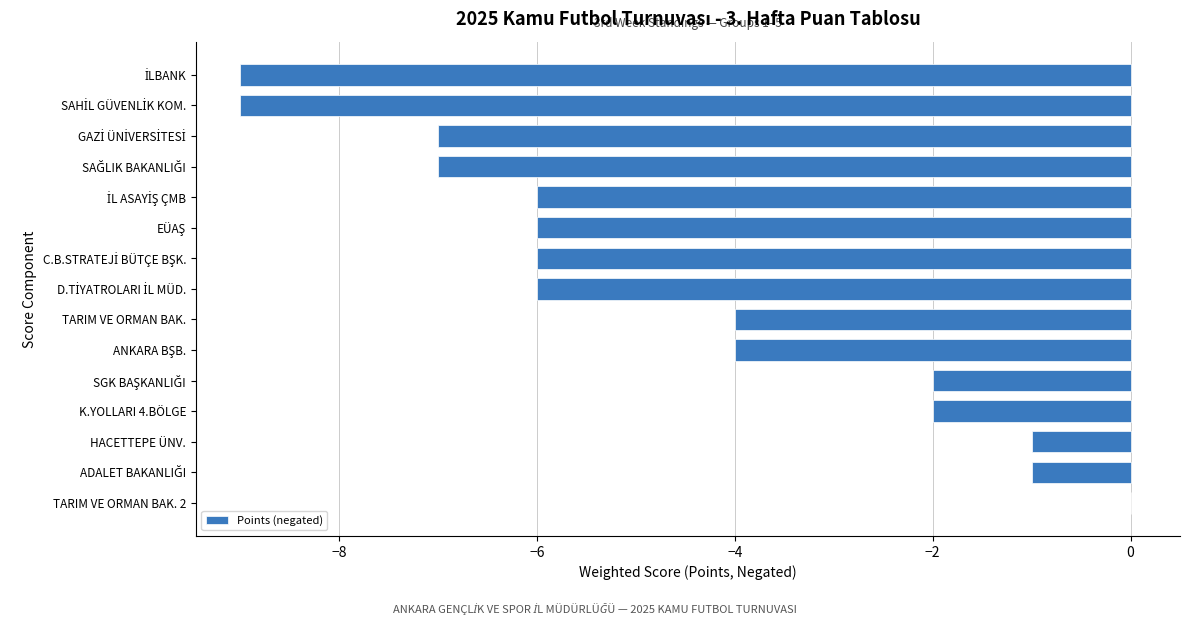

Read the value at TARIM VE ORMAN BAK..

-4